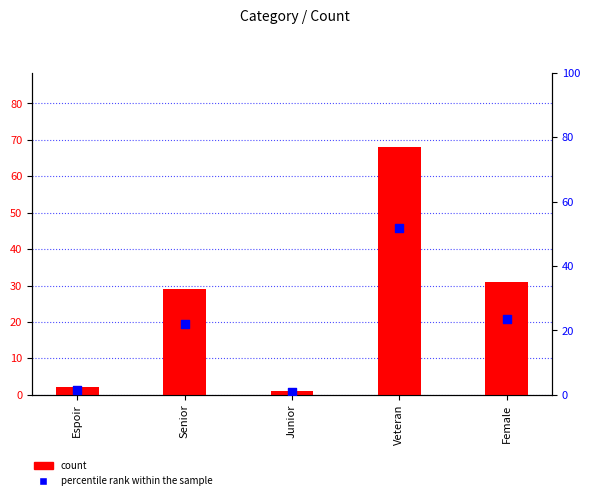

Is the value of percentile rank within the sample at Veteran greater than the value of count at Veteran?

No